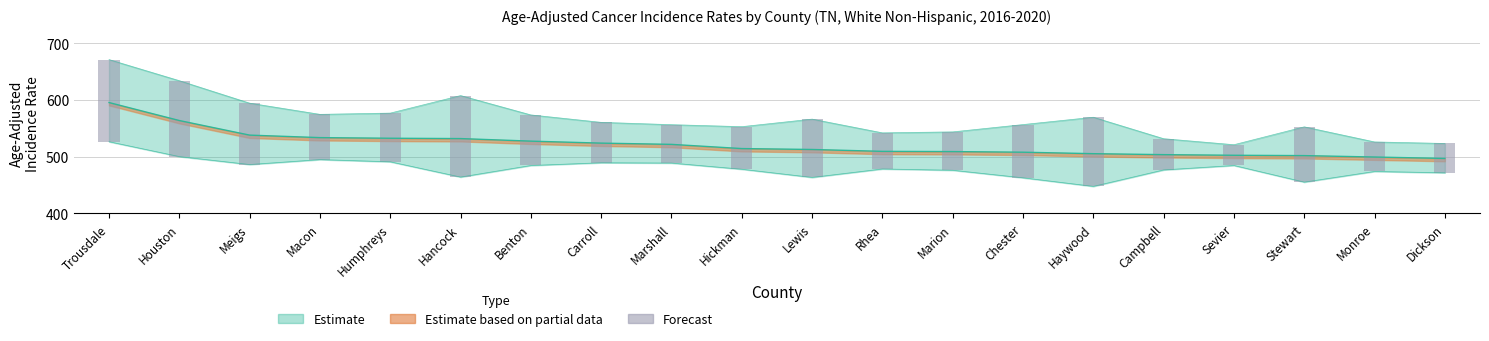

At which category does the chart reach its peak across all series?

Trousdale